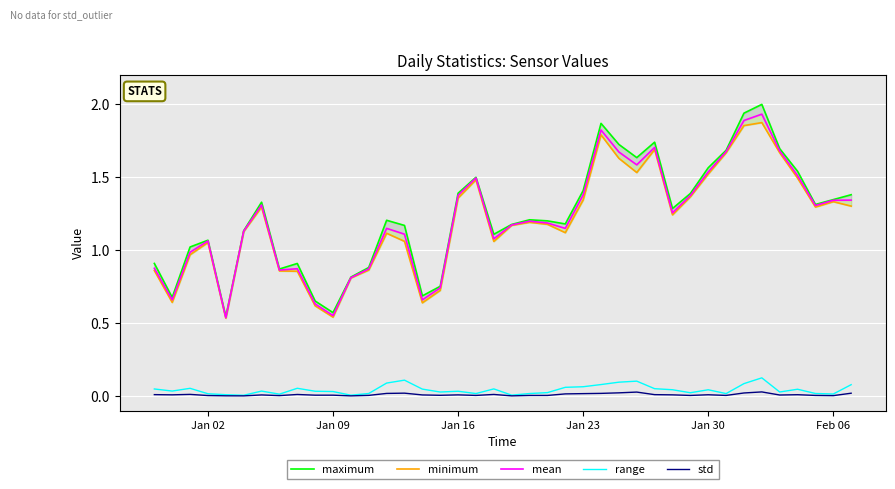

Which series has the largest range (max minus min)?

maximum